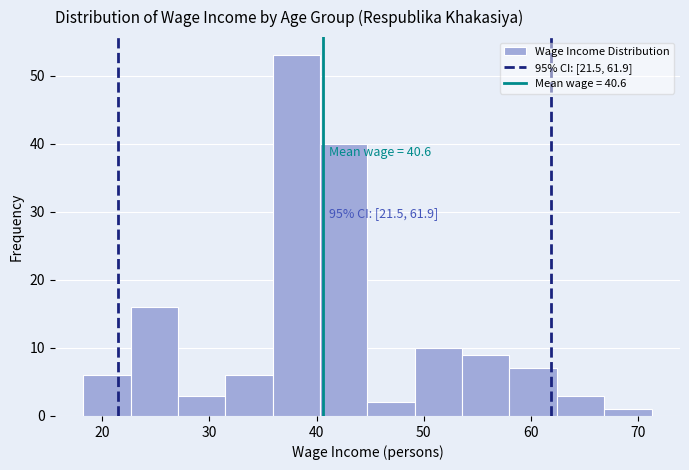

Which range on the x-axis has the tallest bar?

36 to 40